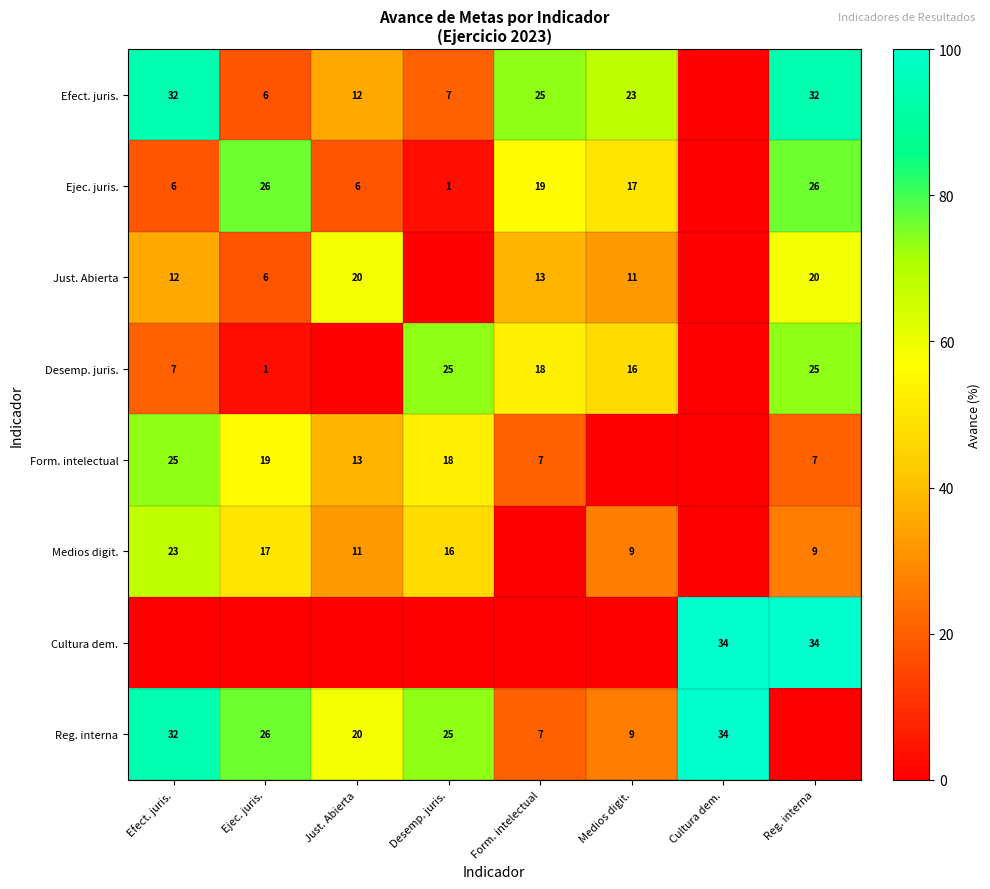

Count the number of categories in the chart.

8